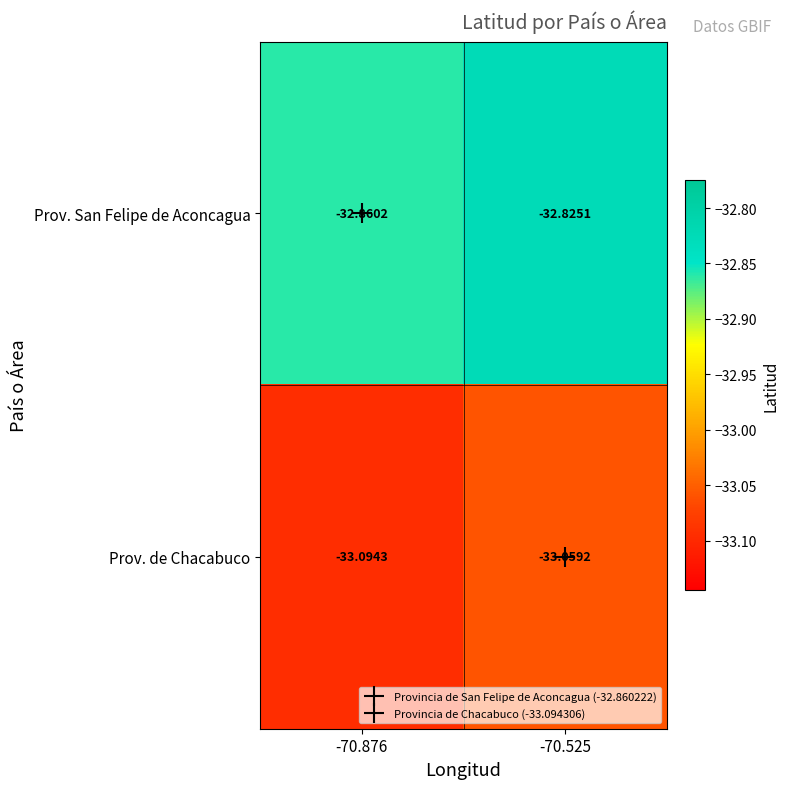

At -70.525, list the series in order from largest to smallest.

Prov. San Felipe de Aconcagua, Prov. de Chacabuco